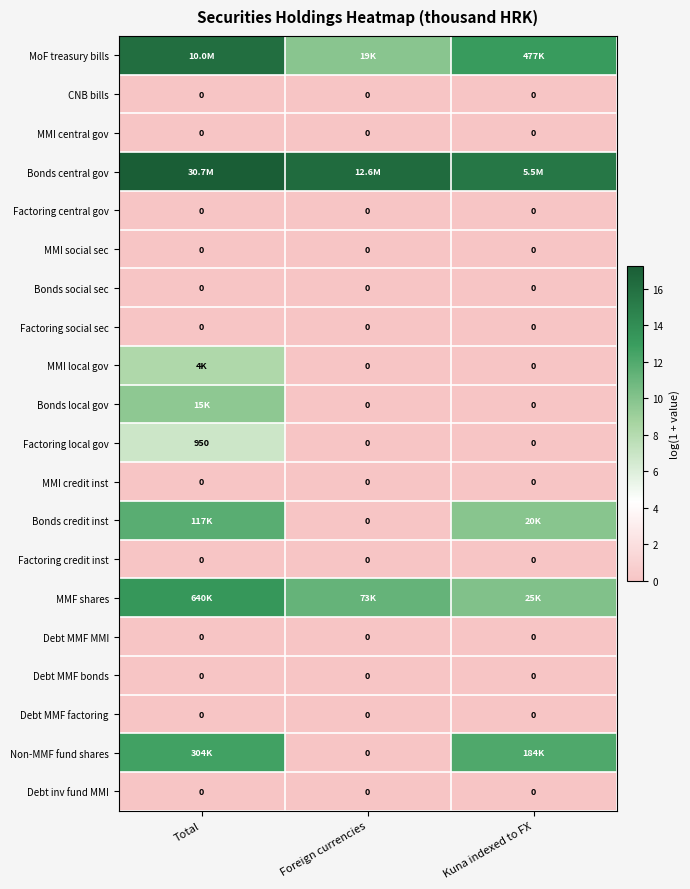

Is it true that MoF treasury bills equals 4.4 at Total?

False